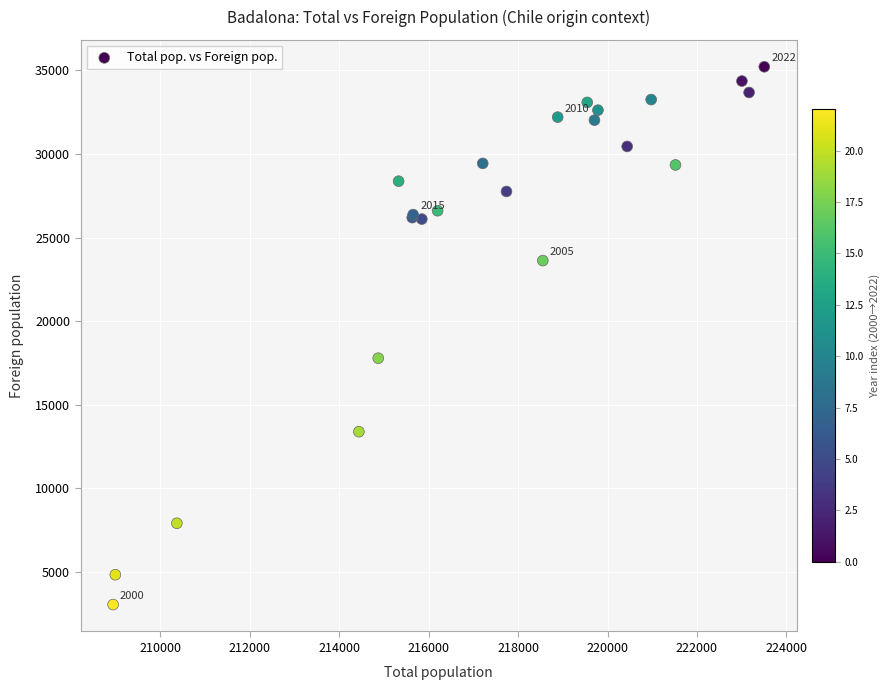

What Y value in the scatter plot is closest to 19135?

17788